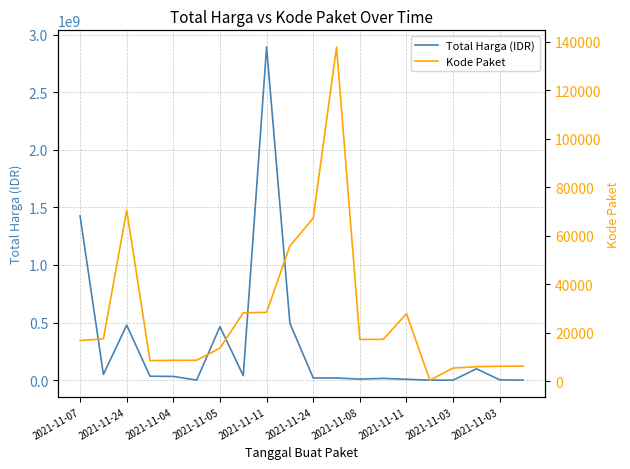

Is the value of Kode Paket at 15 greater than the value of Total Harga (IDR) at 2021-11-03?

No